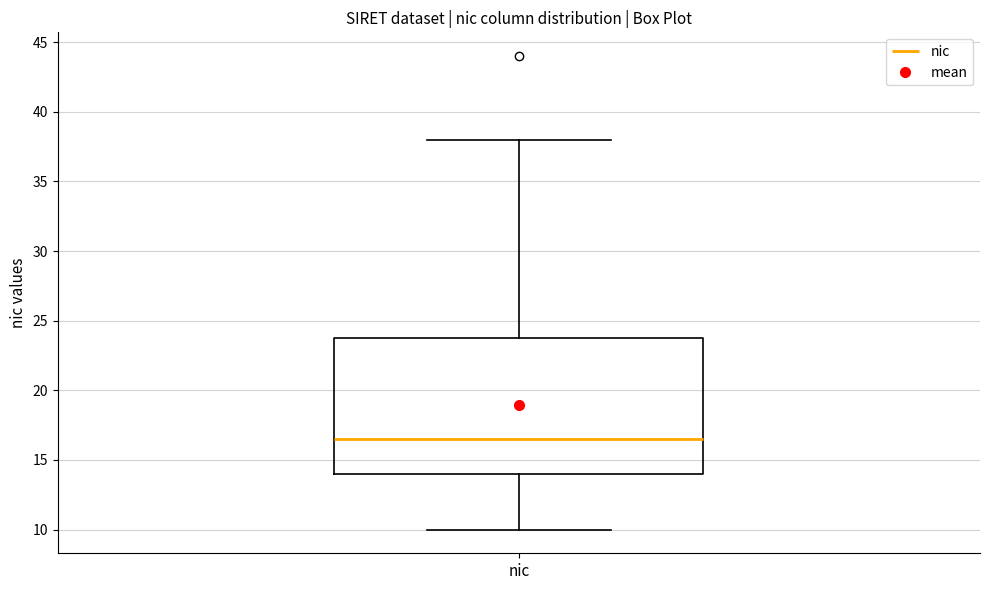

Read this box plot against the y-axis: the position of the median line, the range covered by the box, and the ends of both whiskers. The values are not printed on the chart, so give them approximately, as read against the axis.

median 16.5, box 14.0 to 24.0, whiskers 10.0 to 38.0